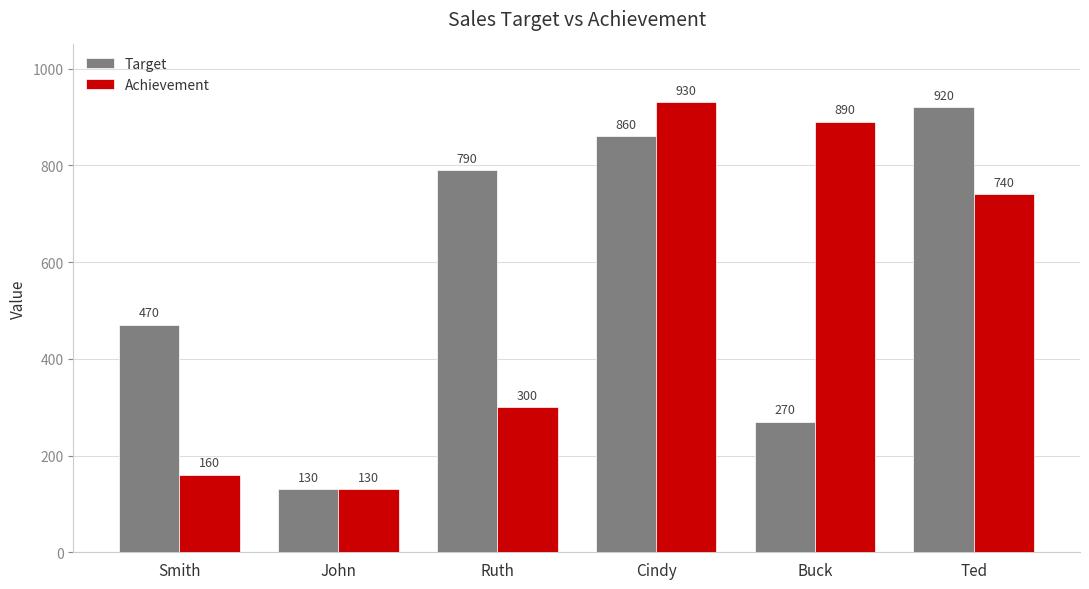

What is the label of the 1st bar from the right?

Ted